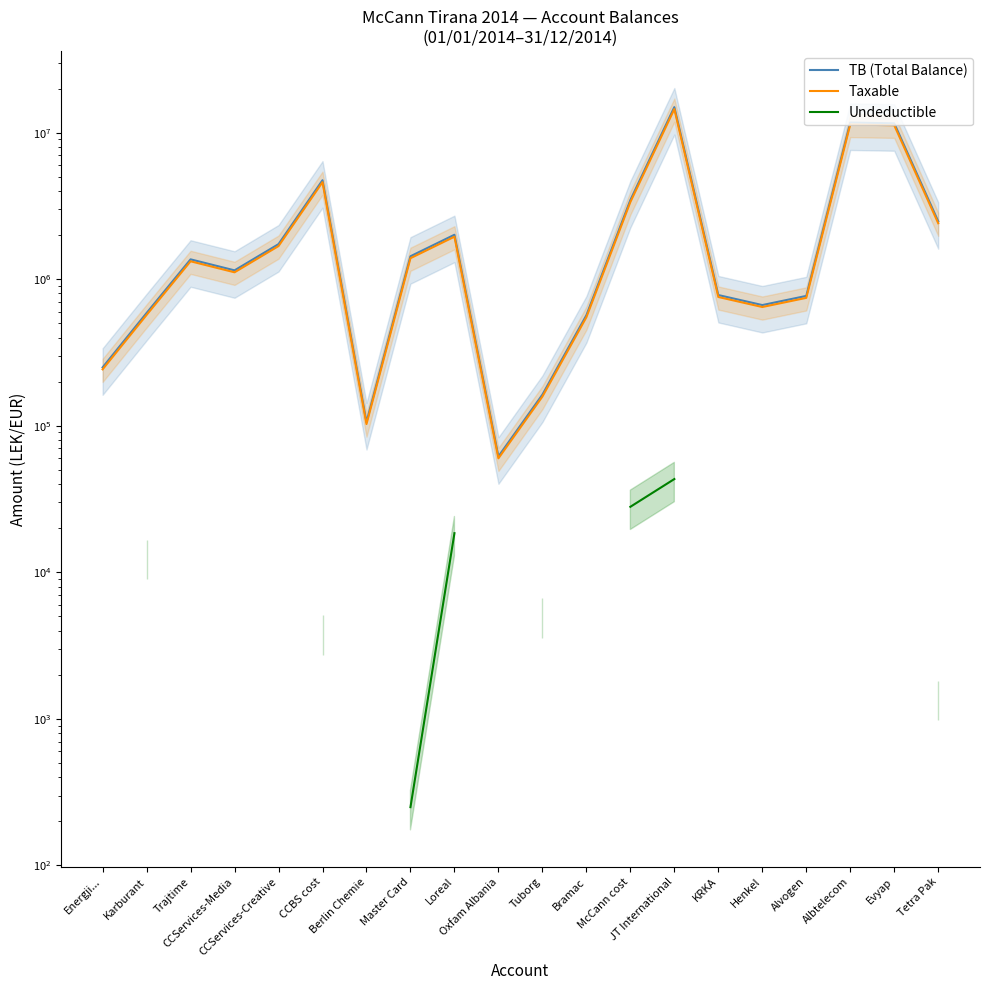

What is the label of the 7th point from the right?

JT International